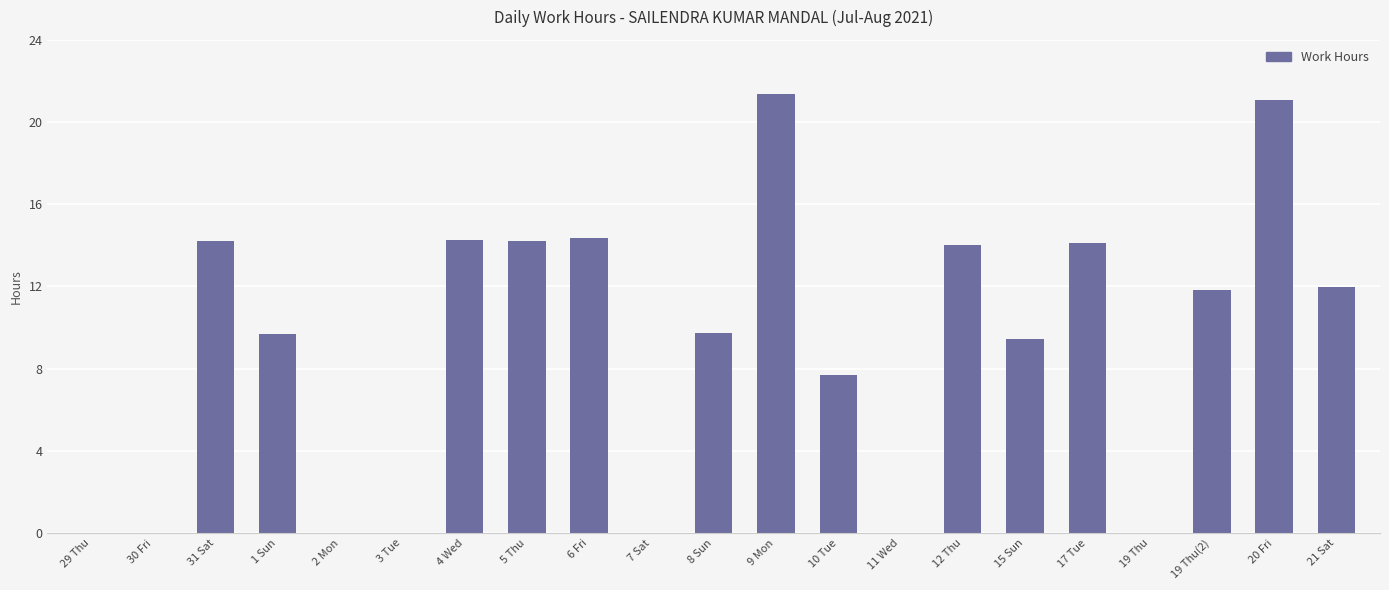

What is the sum of all values?

188.0